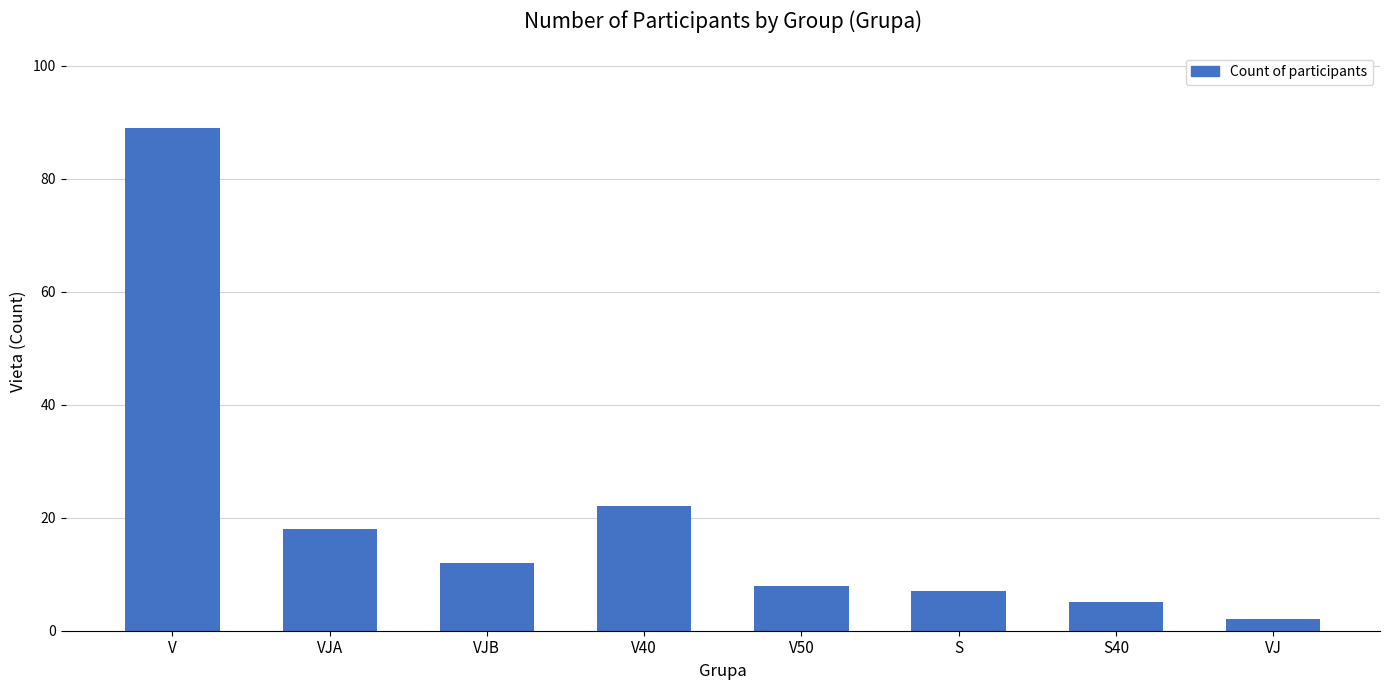

True or false: the data shows 29 at VJA.

False